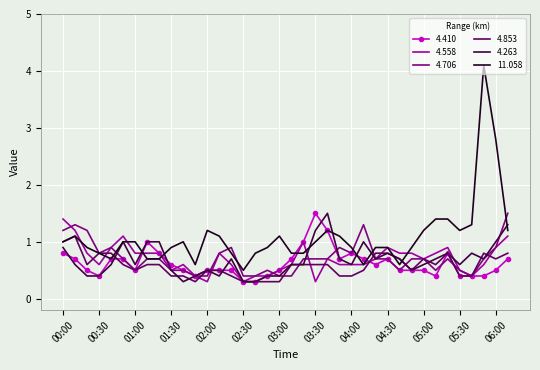

Which series has the largest total across all categories?

11.058